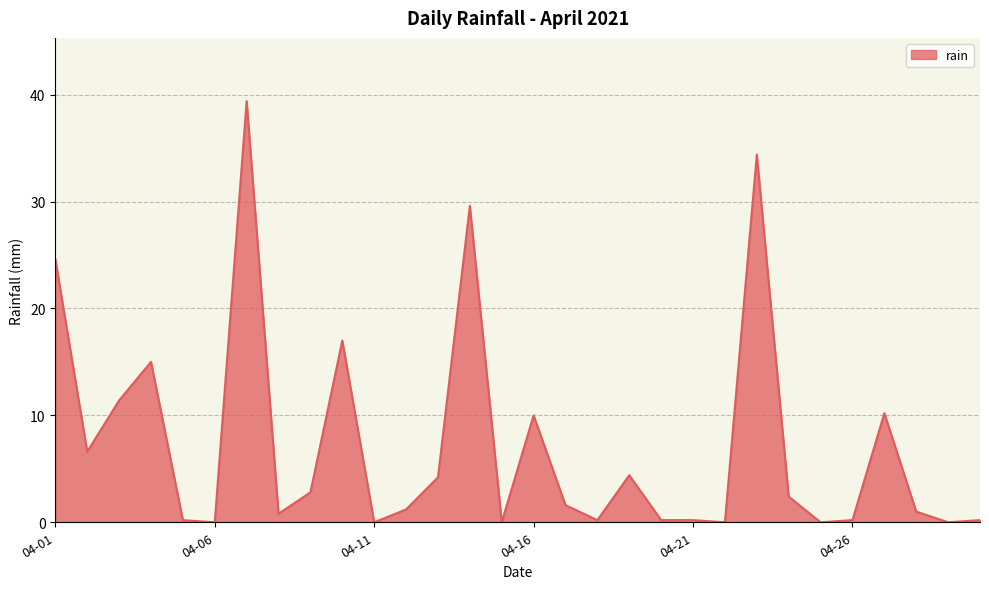

What is the difference between the maximum and minimum values?

39.4